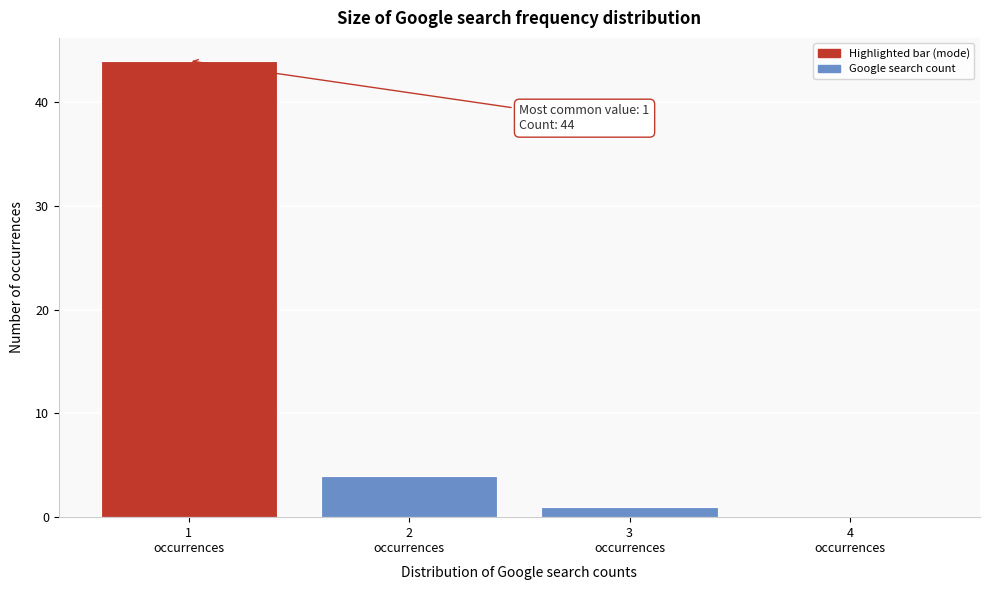

What is the sum of all values?

49